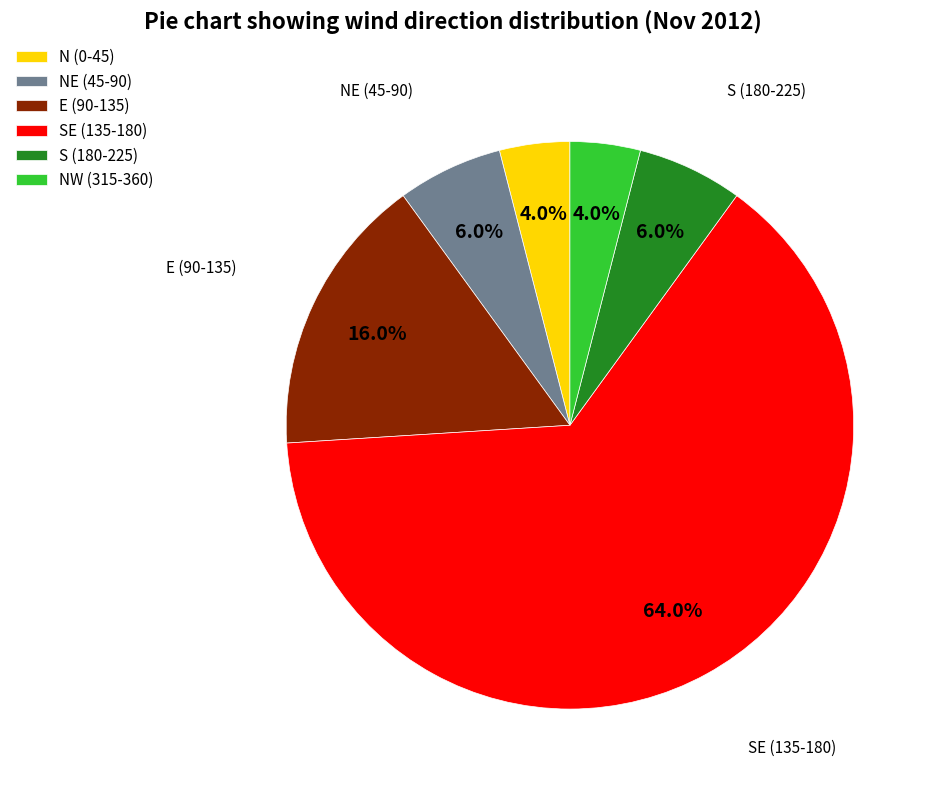

To the nearest percent, what is the average slice percentage?

17%